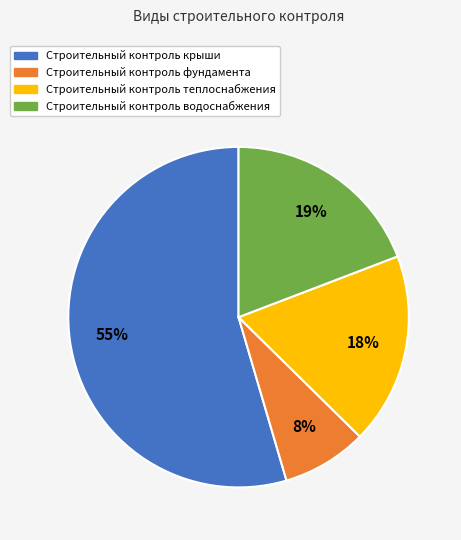

Is it true that Строительный контроль теплоснабжения is 23% of the pie?

False